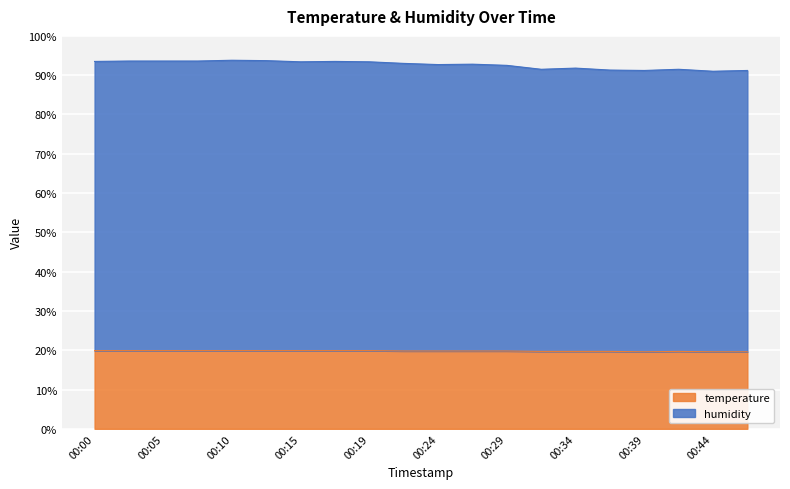

What is the highest value of the temperature series?

0.2